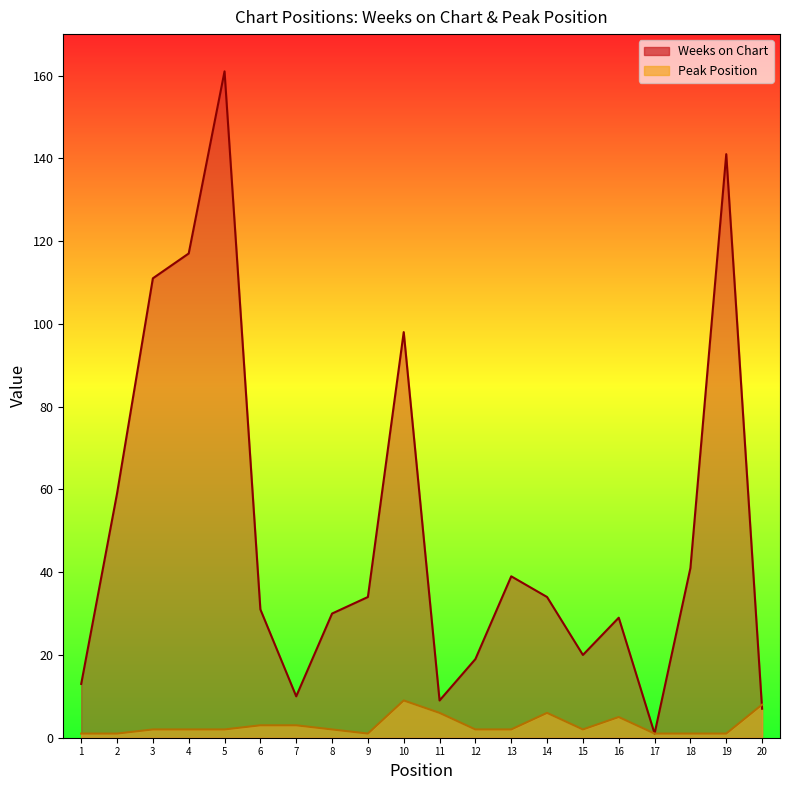

What is the approximate value of Peak Position at 5?

2